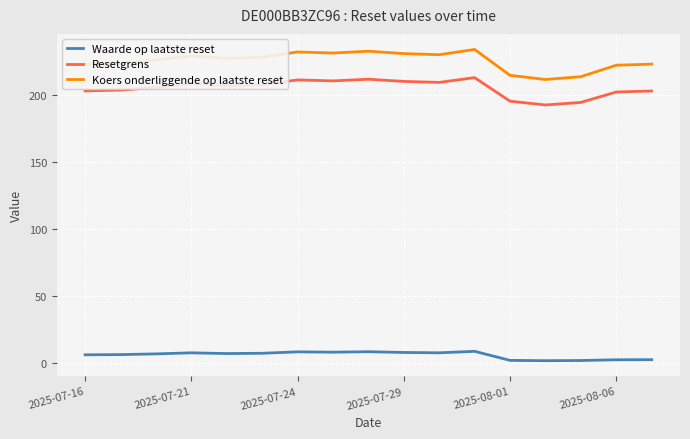

List the series in order of their peak value, lowest first.

Waarde op laatste reset, Resetgrens, Koers onderliggende op laatste reset